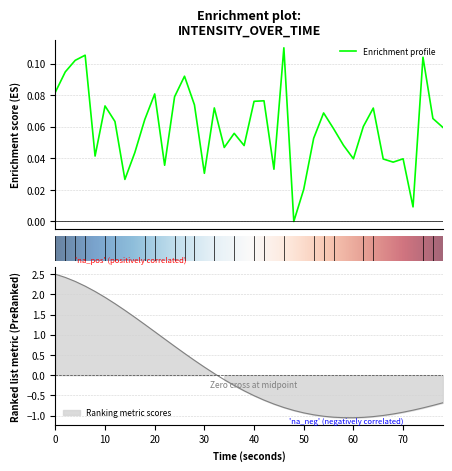

Count the number of categories in the chart.

40